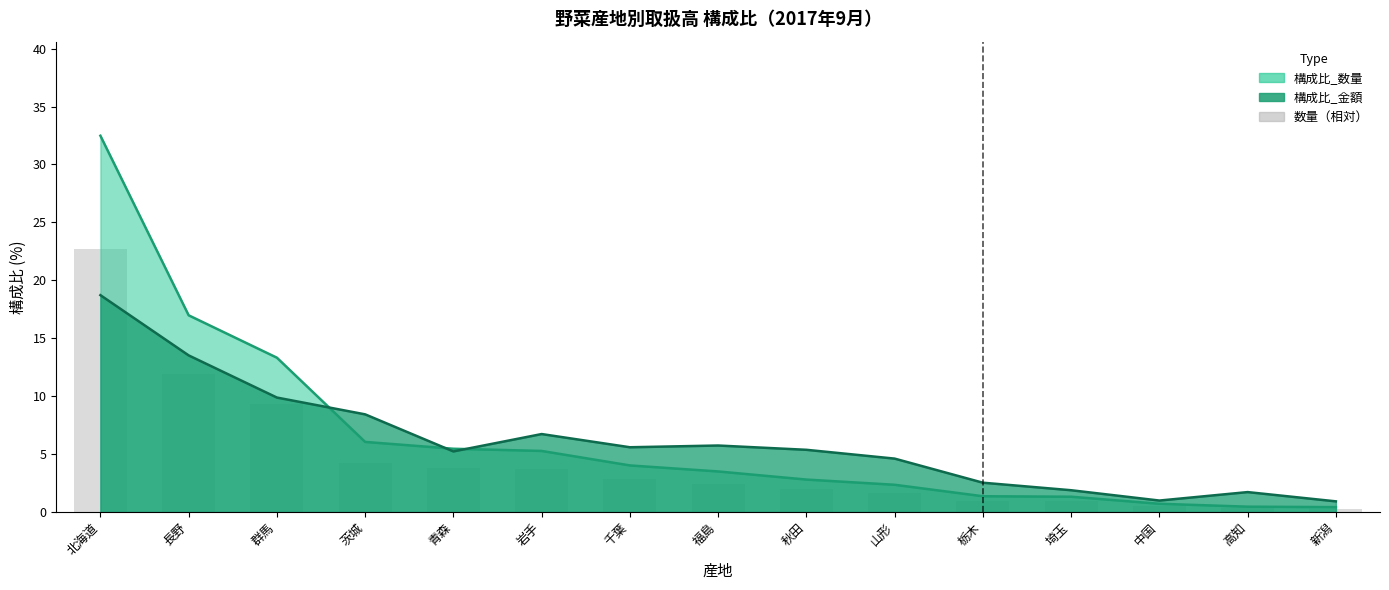

Reading left to right, what are all the values shown in this chart?

北海道=22.7	長野=11.9	群馬=9.3	茨城=4.2	青森=3.8	岩手=3.7	千葉=2.8	福島=2.5	秋田=2.0	山形=1.6	栃木=1.0	埼玉=0.9	中国=0.5	高知=0.3	新潟=0.3